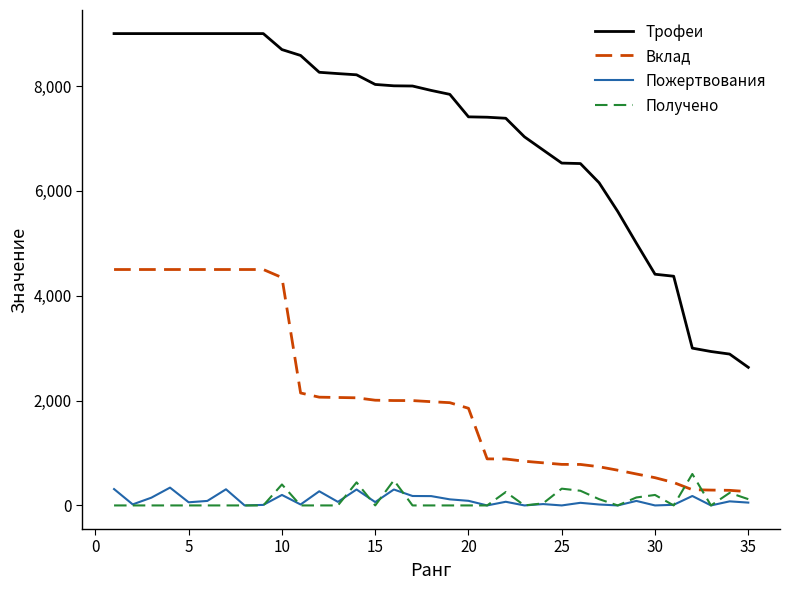

How many values in the Пожертвования series are below 68?

17